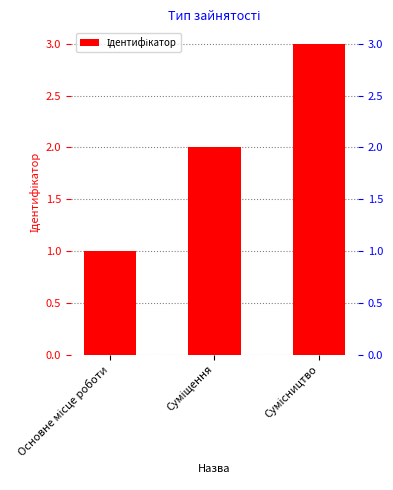

List the labels in order of value, largest first.

Сумісництво, Суміщення, Основне місце роботи